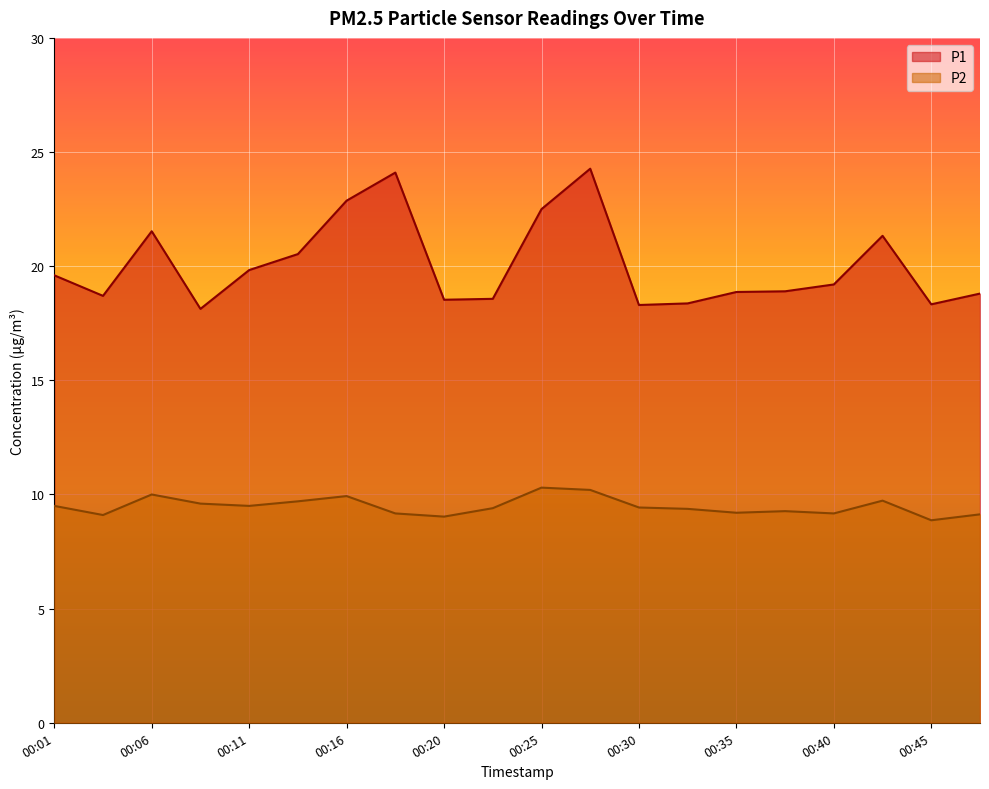

At how many categories does at least one series exceed 9?

20